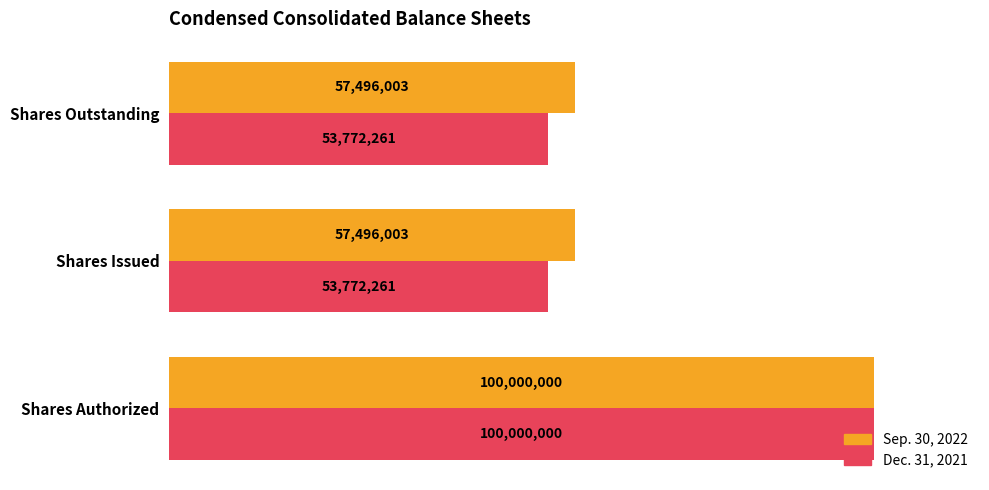

What are all the series names shown in the legend?

Sep. 30, 2022, Dec. 31, 2021